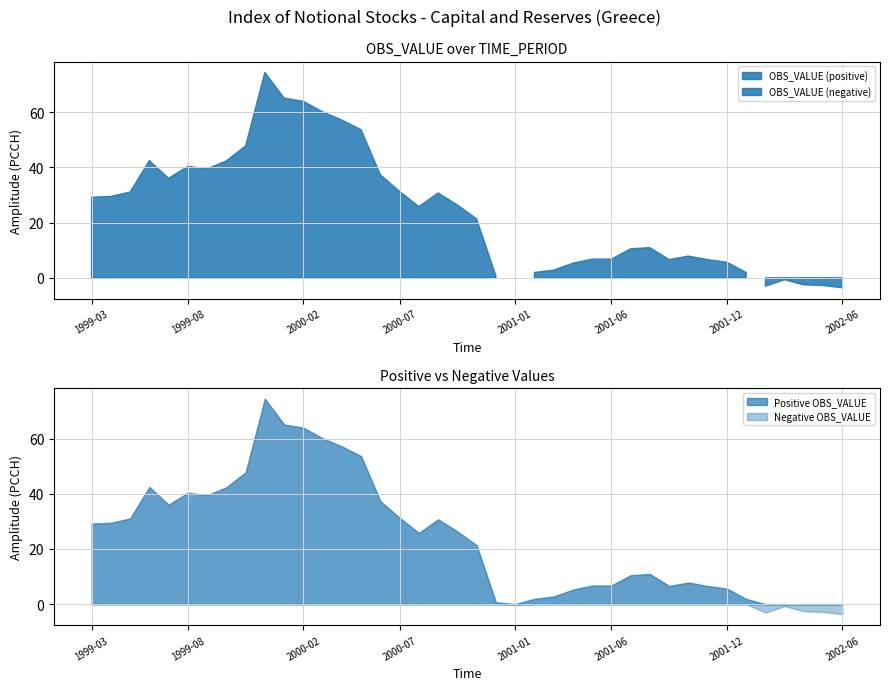

What is the ratio of the value at 2000-02 to the value at 2000-07?

2.0